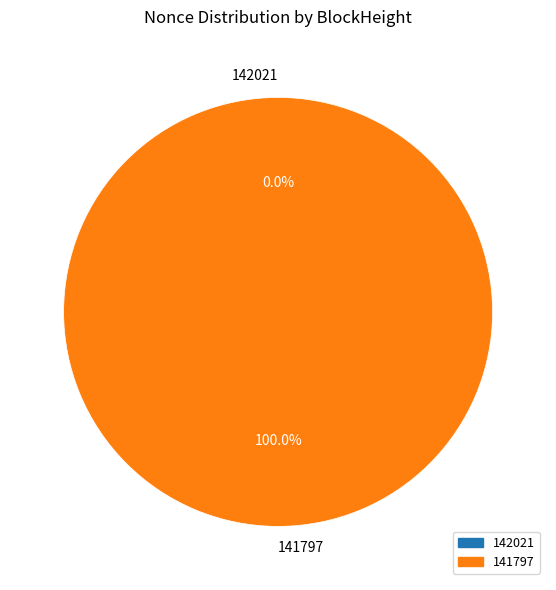

Combined, what portion of the pie is 141797 and 142021?

100.0%